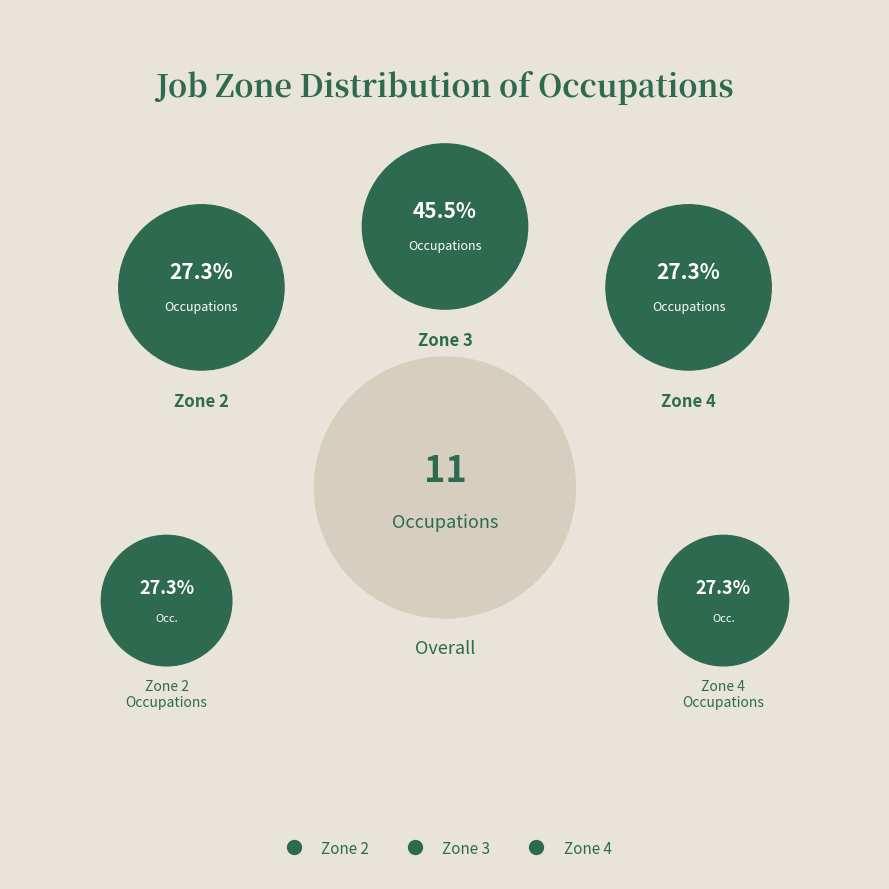

Is it true that Library Assistants, Clerical is 1% of the pie?

False